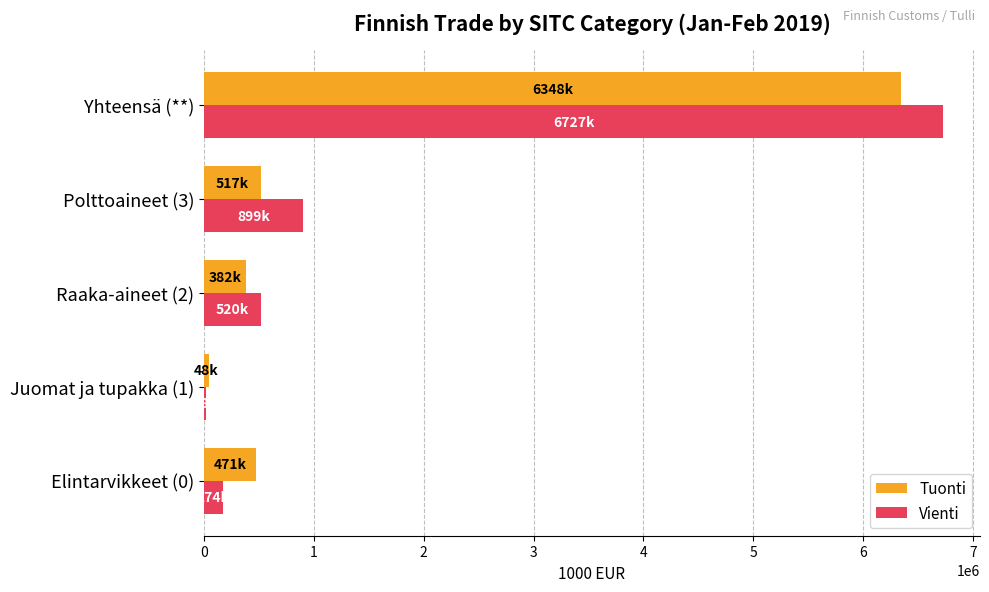

Where is Vienti nearest to the value 3372684?

Polttoaineet (3)